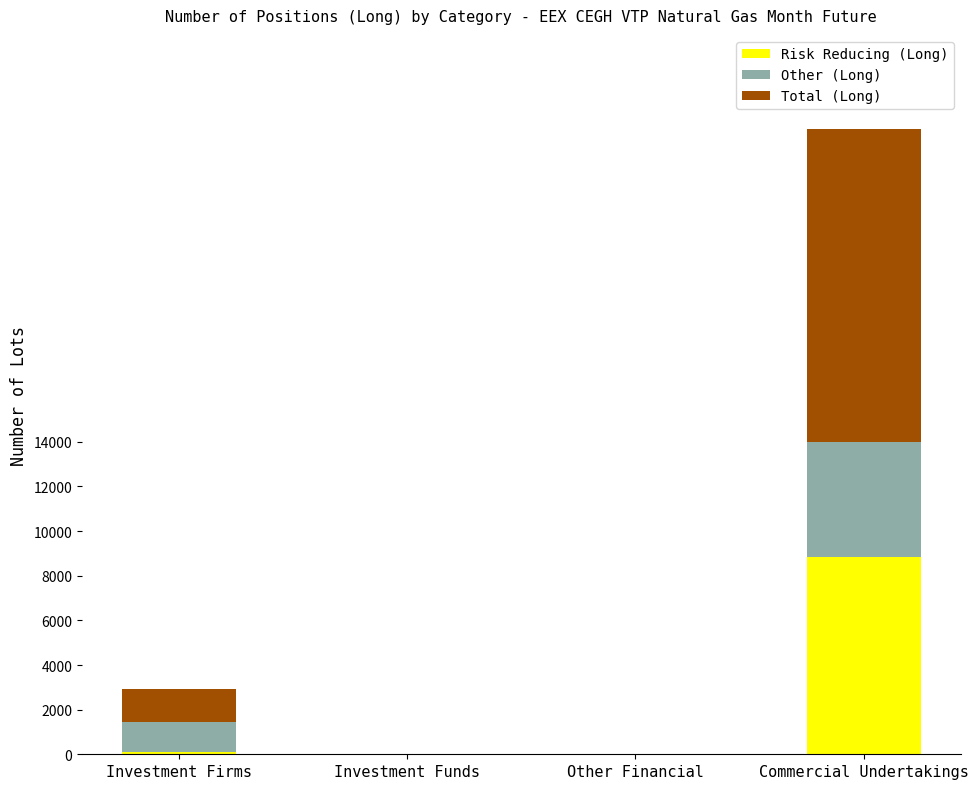

Does the chart contain stacked bars?

Yes